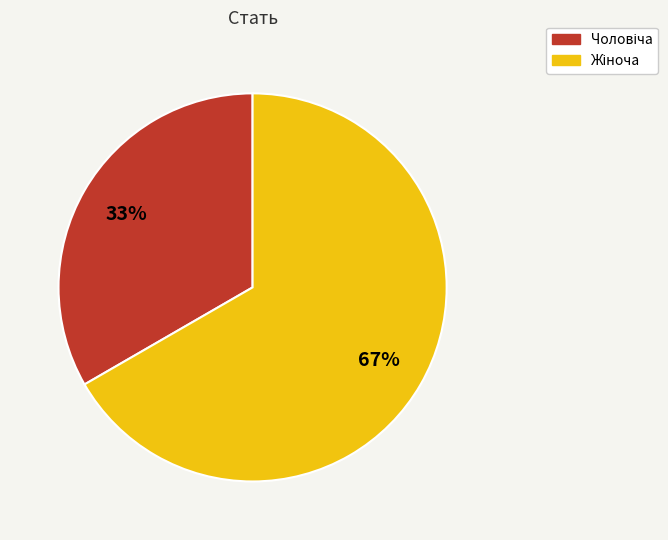

To the nearest percent, what is the average slice percentage?

50%